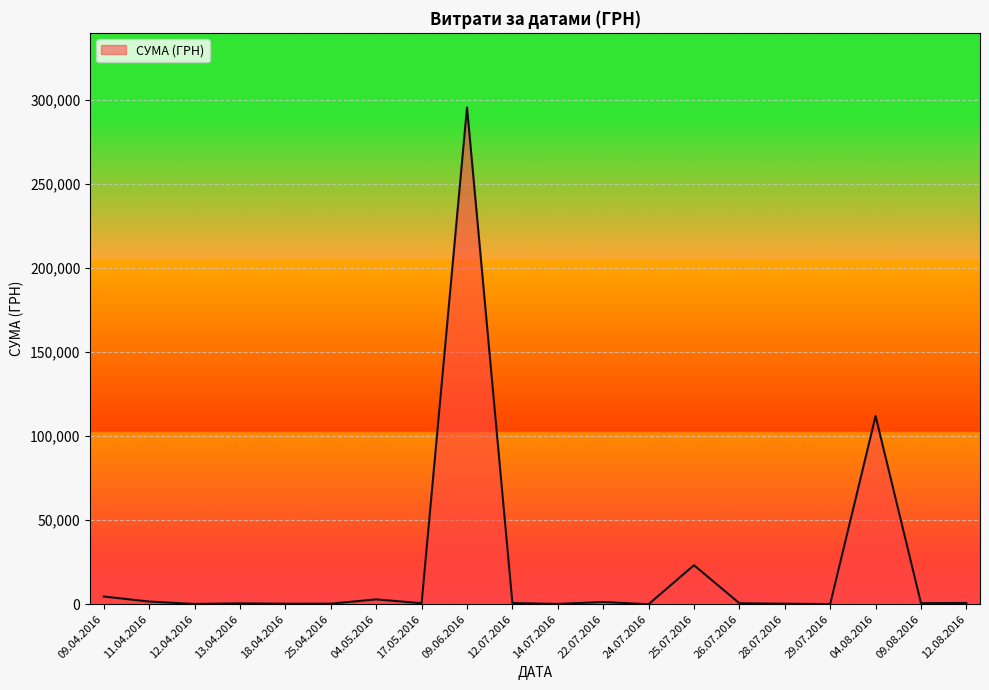

What is the difference between the maximum and minimum values?

295627.4